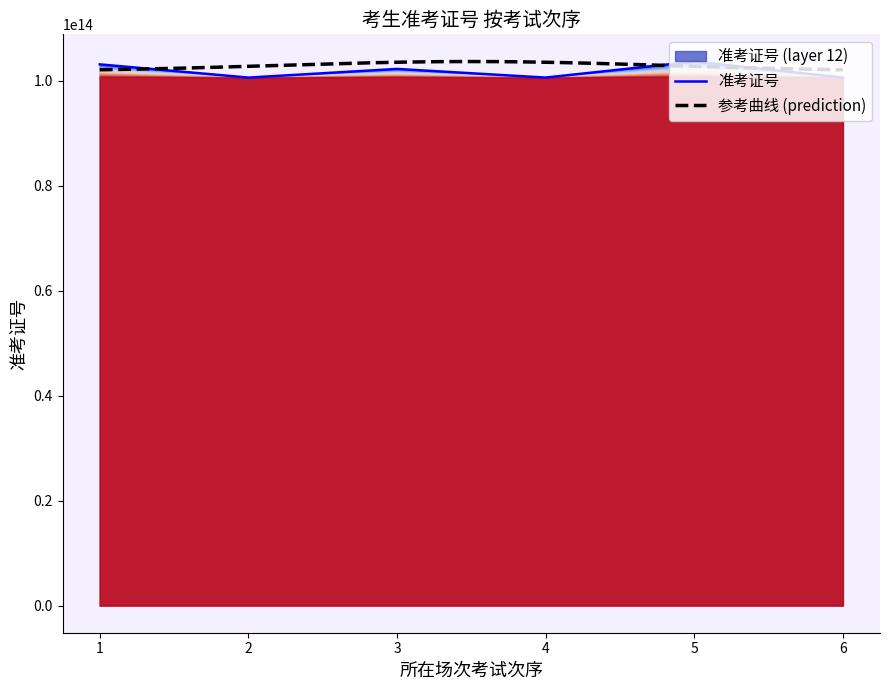

Reading left to right, list all the values displayed in this chart.

103150211701855	100630000104135	102280000002486	100630000104260	103690213301560	100630000104337